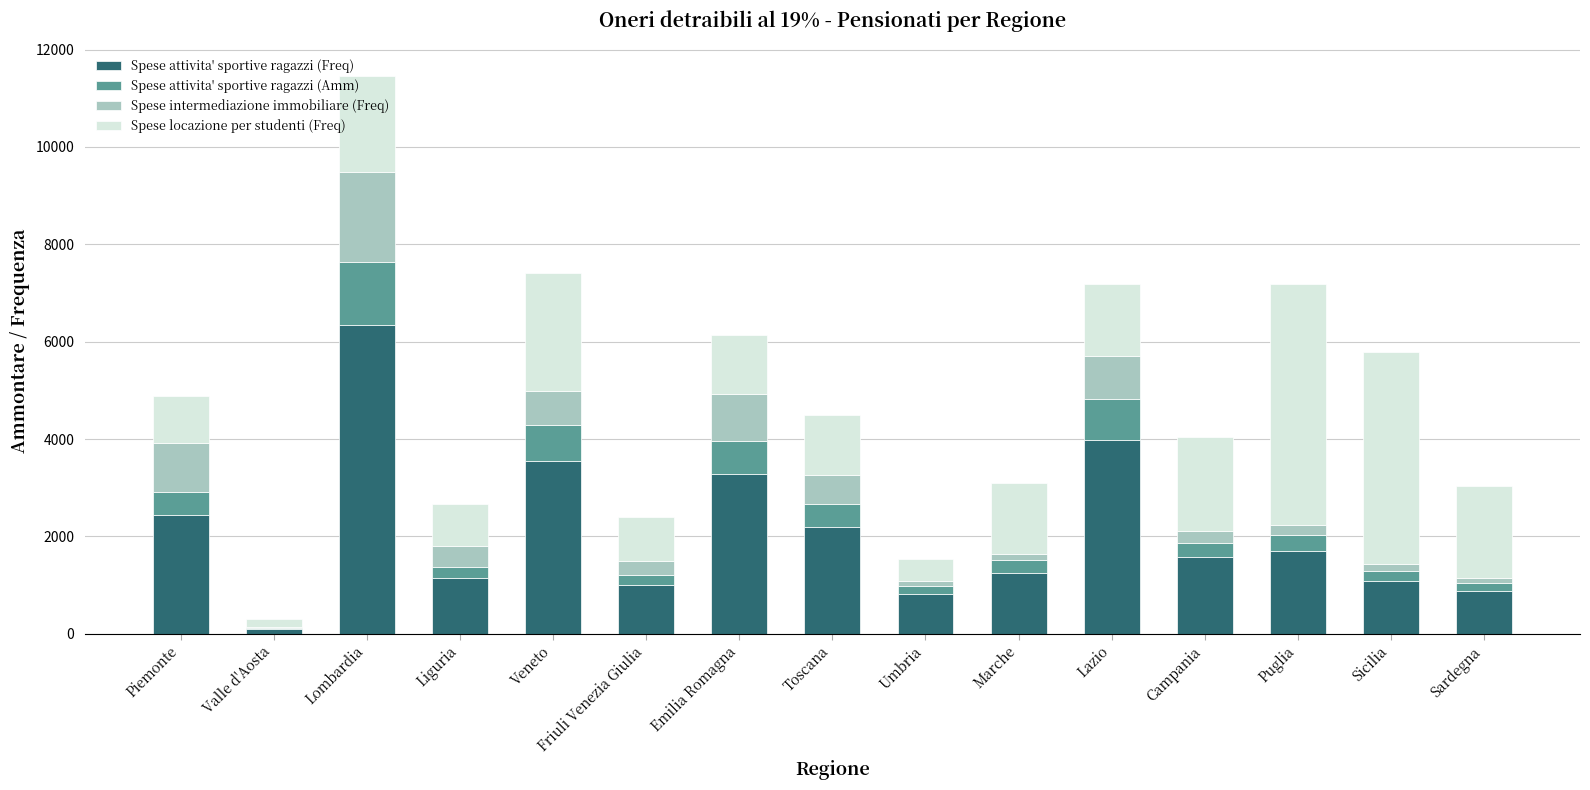

True or false: Spese attivita' sportive ragazzi (Freq) has a value of 1568 at Campania.

True